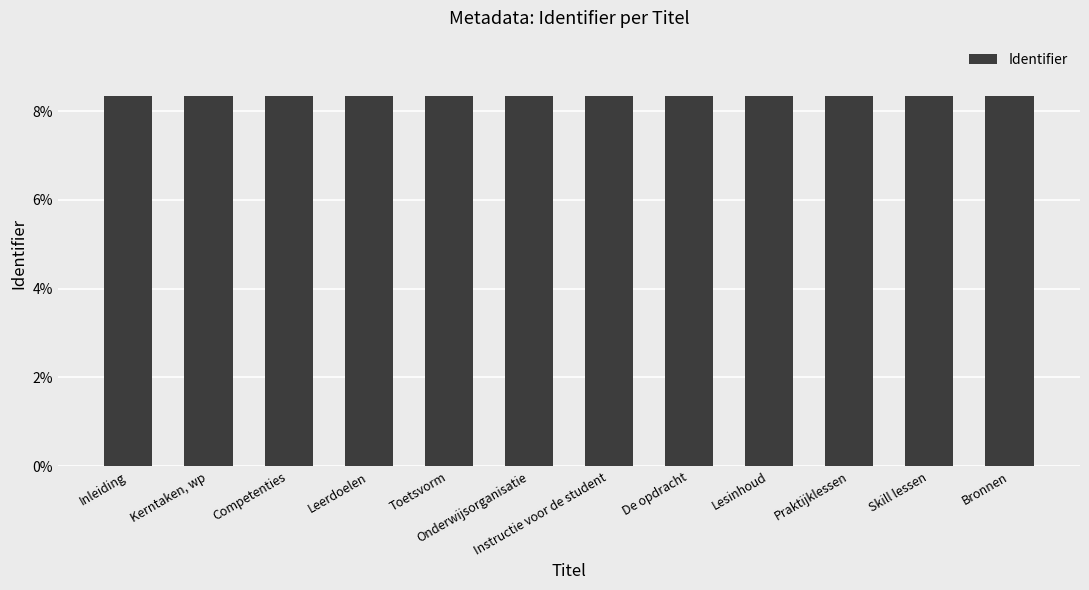

Rank the categories by value from highest to lowest.

De opdracht, Instructie voor de student, Lesinhoud, Skill lessen, Praktijklessen, Onderwijsorganisatie, Competenties, Bronnen, Toetsvorm, Leerdoelen, Kerntaken, wp, Inleiding